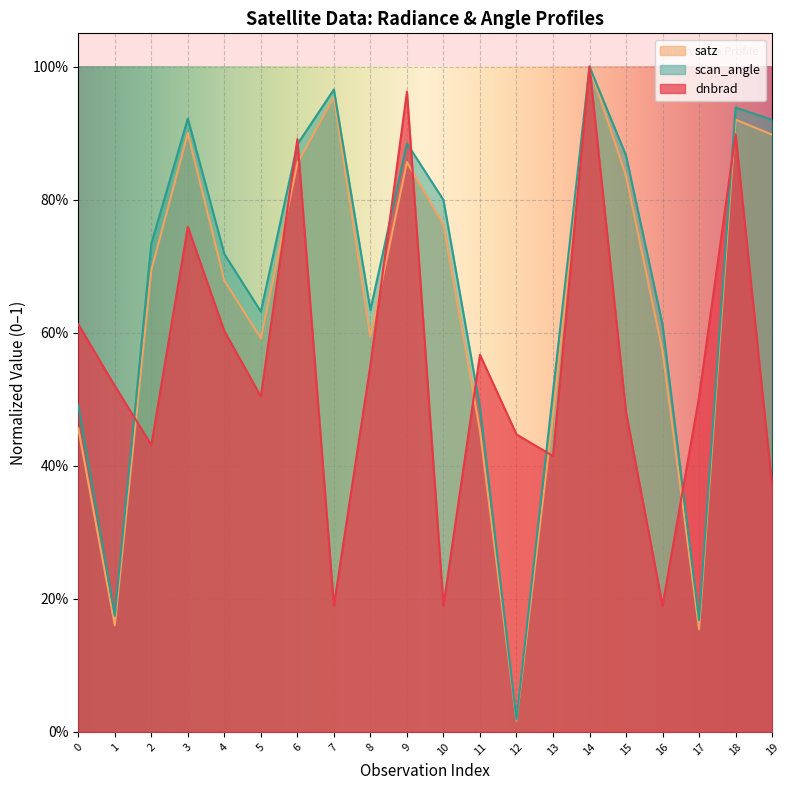

Rank the series by their maximum value, from lowest to highest.

dnbrad, satz, scan_angle